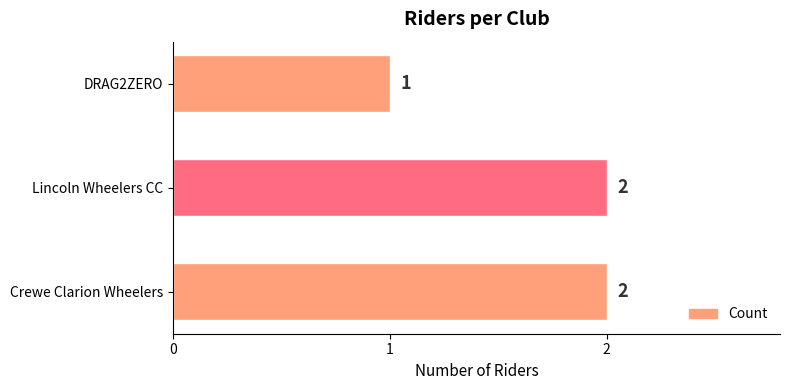

What is the maximum value shown in the chart?

2